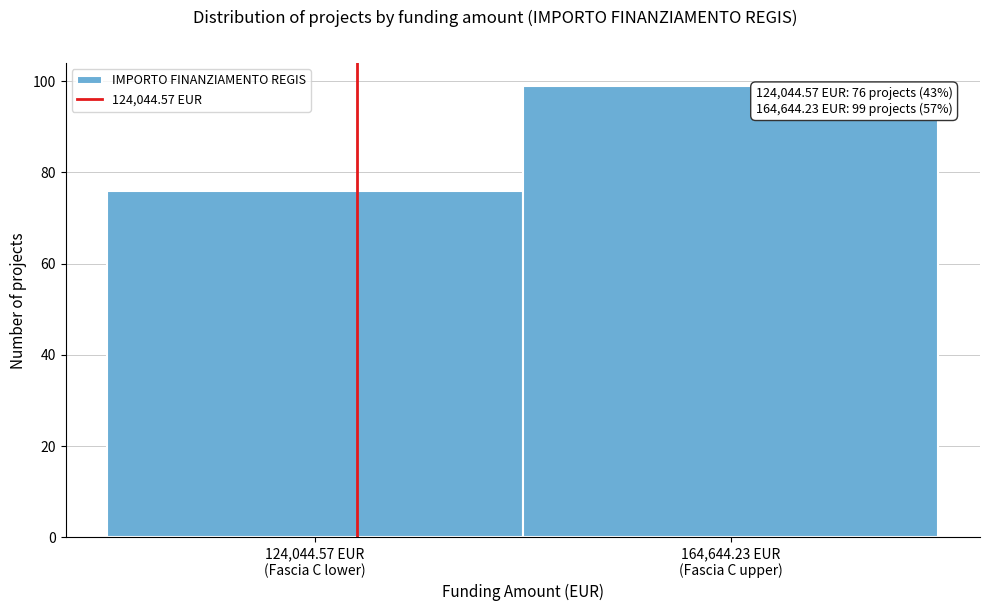

Reading left to right, transcribe all the data shown in this chart.

76	99